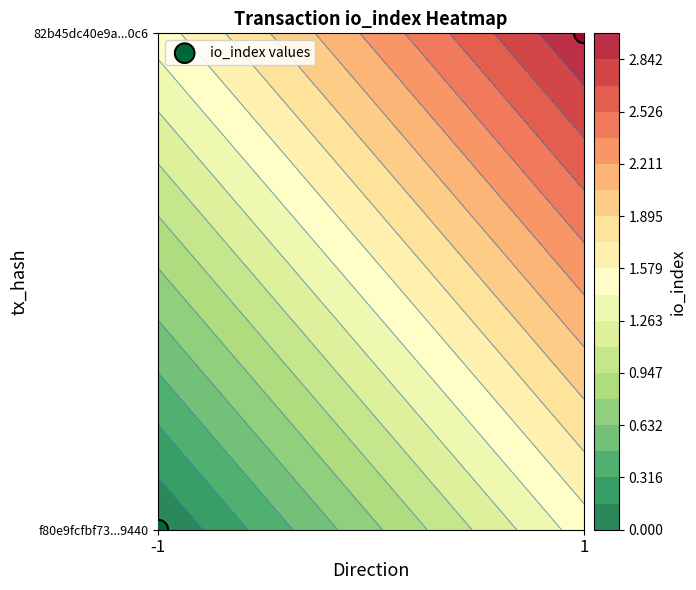

Is it true that the value at 1 is 1?

False